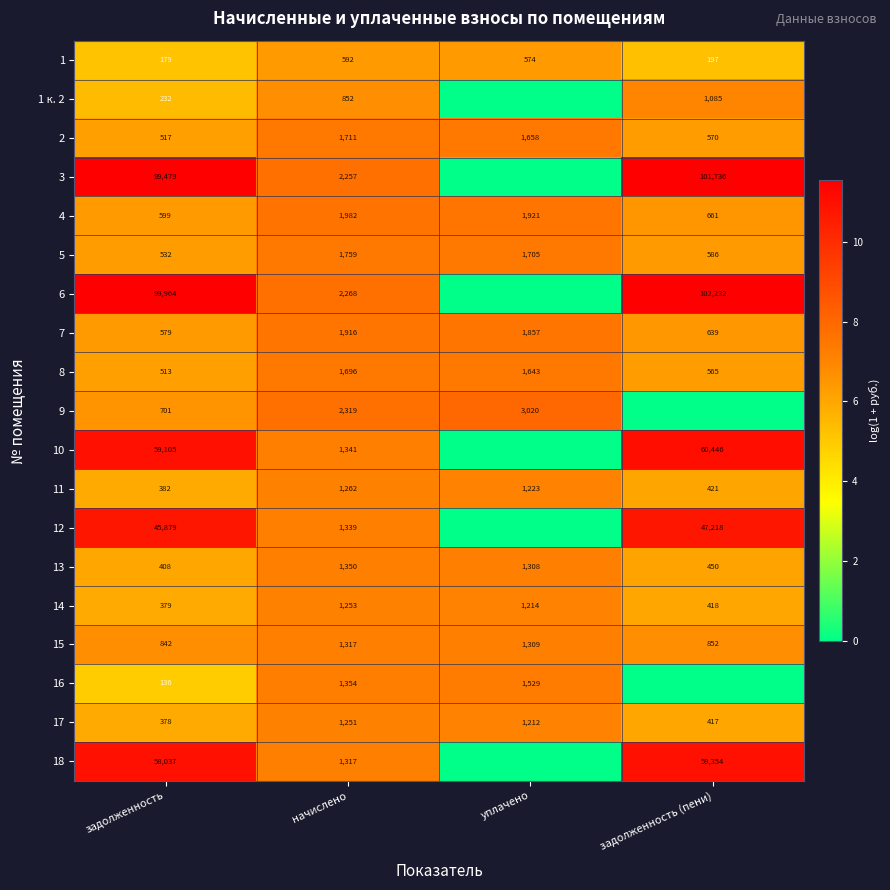

At задолженность, list the series in order from largest to smallest.

6, 3, 10, 18, 12, 15, 9, 4, 7, 5, 2, 8, 13, 11, 14, 17, 1 к. 2, 1, 16